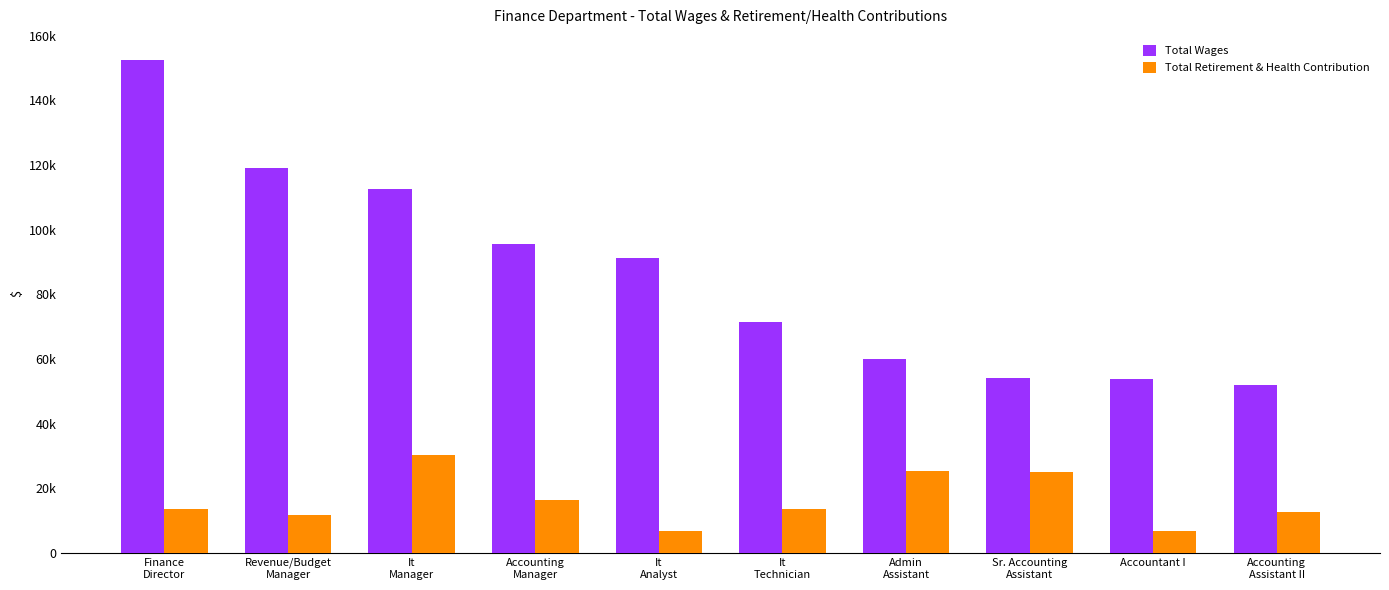

Reading right to left, transcribe all the data shown in this chart.

Total Wages: 52065	53982	54264	59926	71534	91329	95599	112545	119150	152659
Total Retirement & Health Contribution: 12661	6960	25145	25379	13513	6922	16378	30419	11734	13776